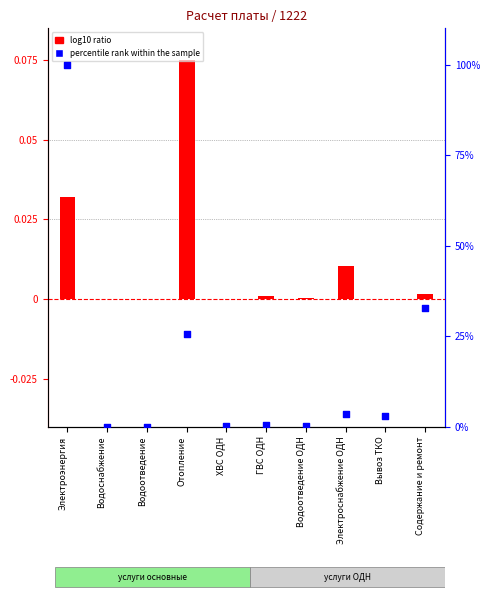

Which series reaches the minimum Y coordinate?

log10 ratio